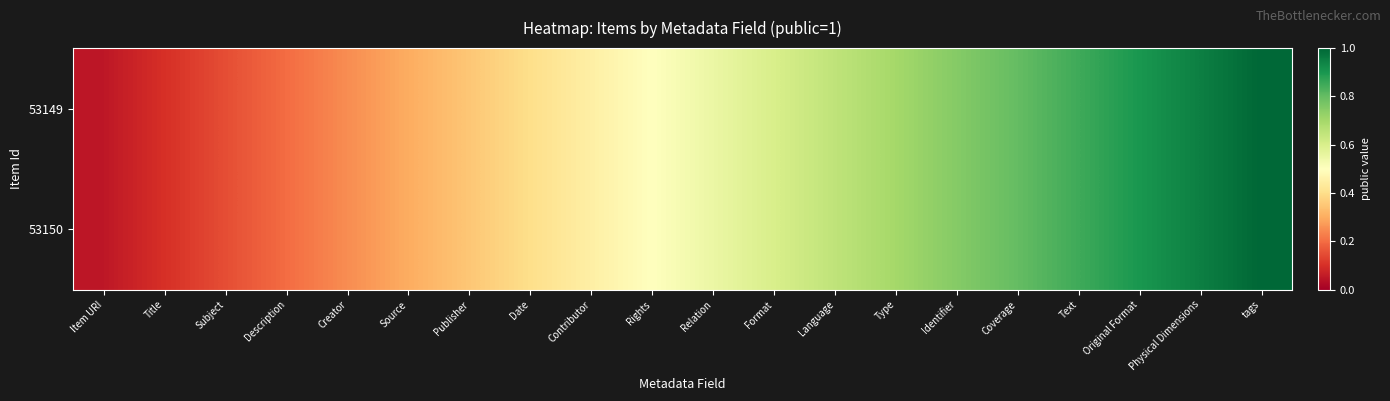

Which label corresponds to the smallest value in the chart?

Item URI